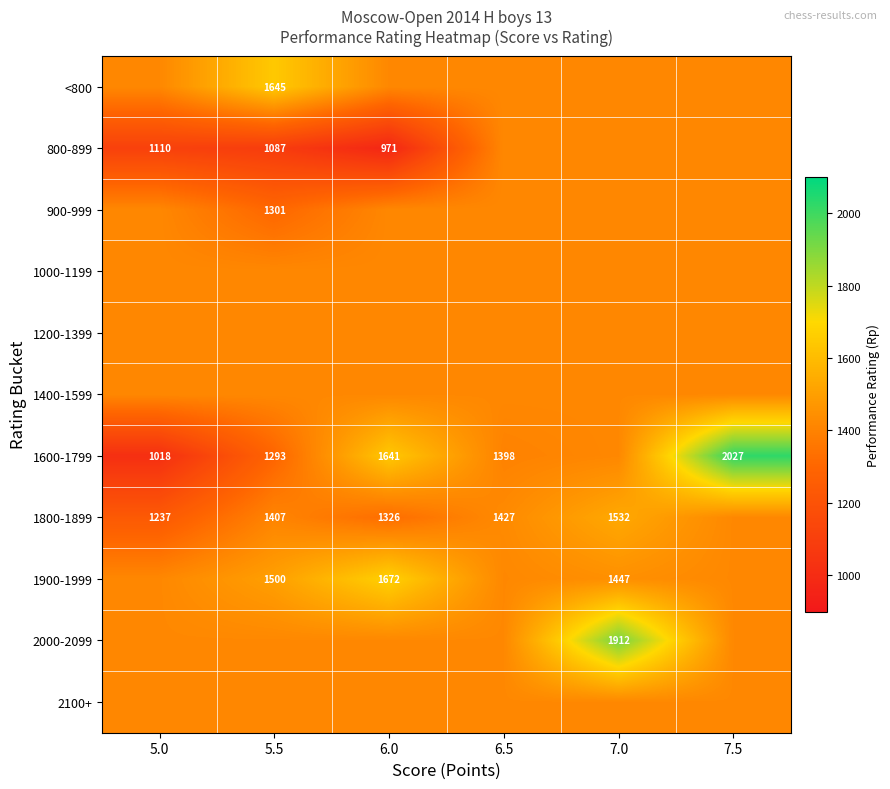

Is the value of 2000-2099 at 5.0 greater than the value of 1800-1899 at 6.0?

Yes